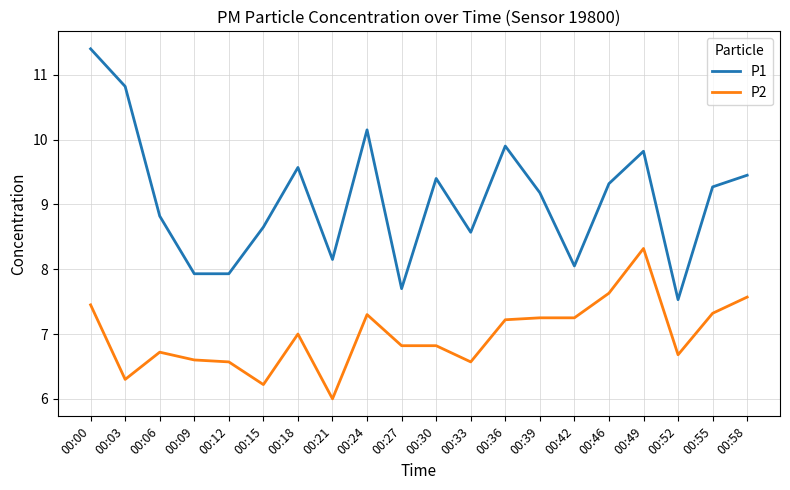

What is the sum of all P2 values?

139.6